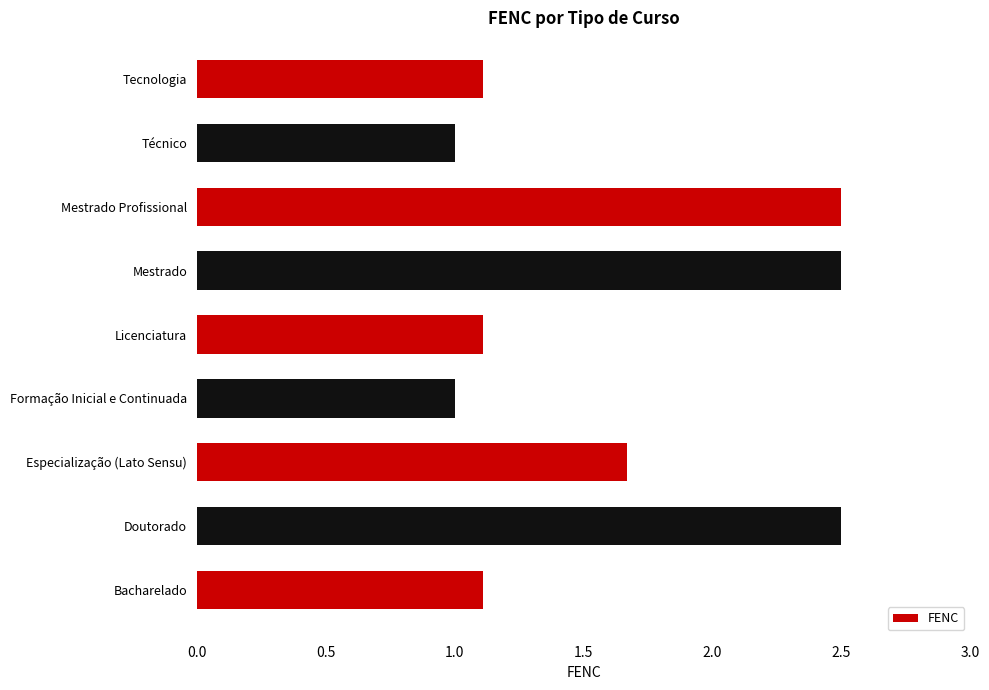

Which has a higher value, Mestrado Profissional or Bacharelado?

Mestrado Profissional